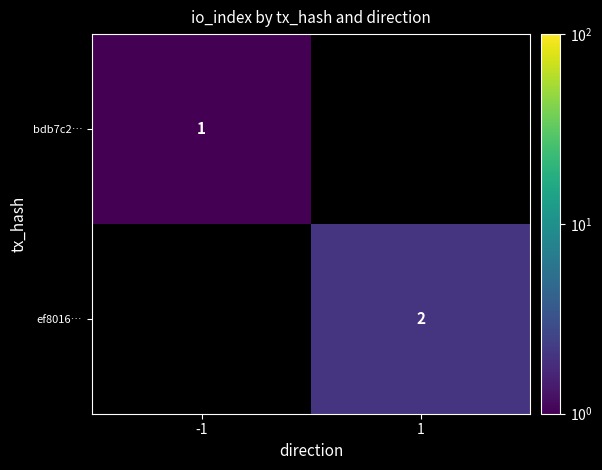

What is the approximate value of bdb7c2… at -1?

1